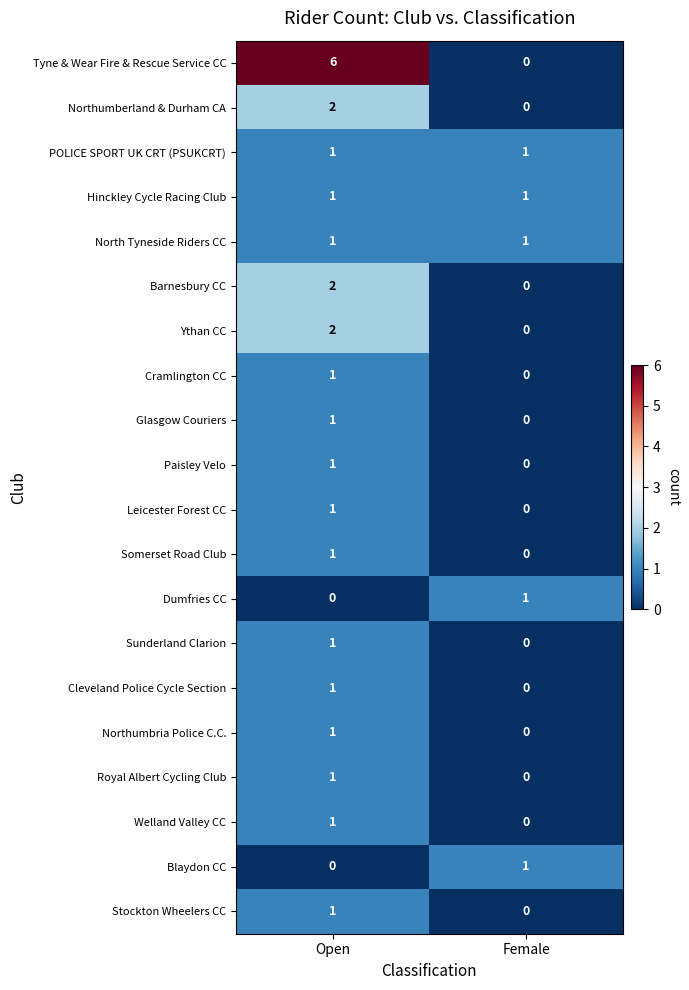

The value of Somerset Road Club at Female is 0. True or false?

True